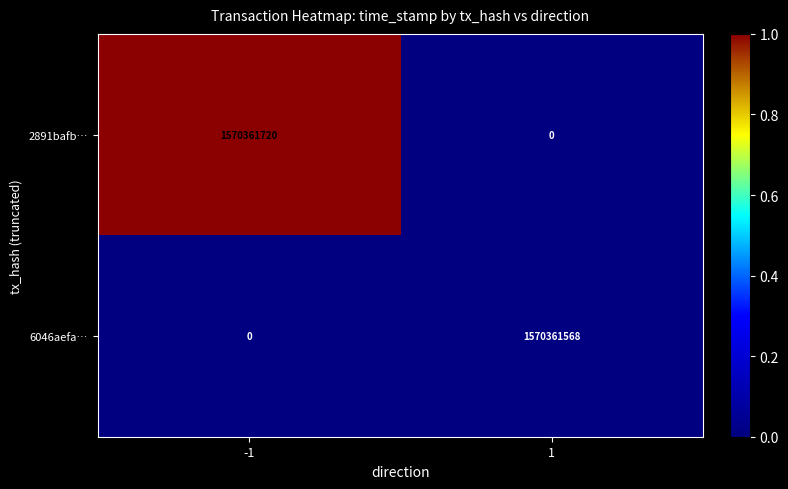

How many series are shown in this chart?

2